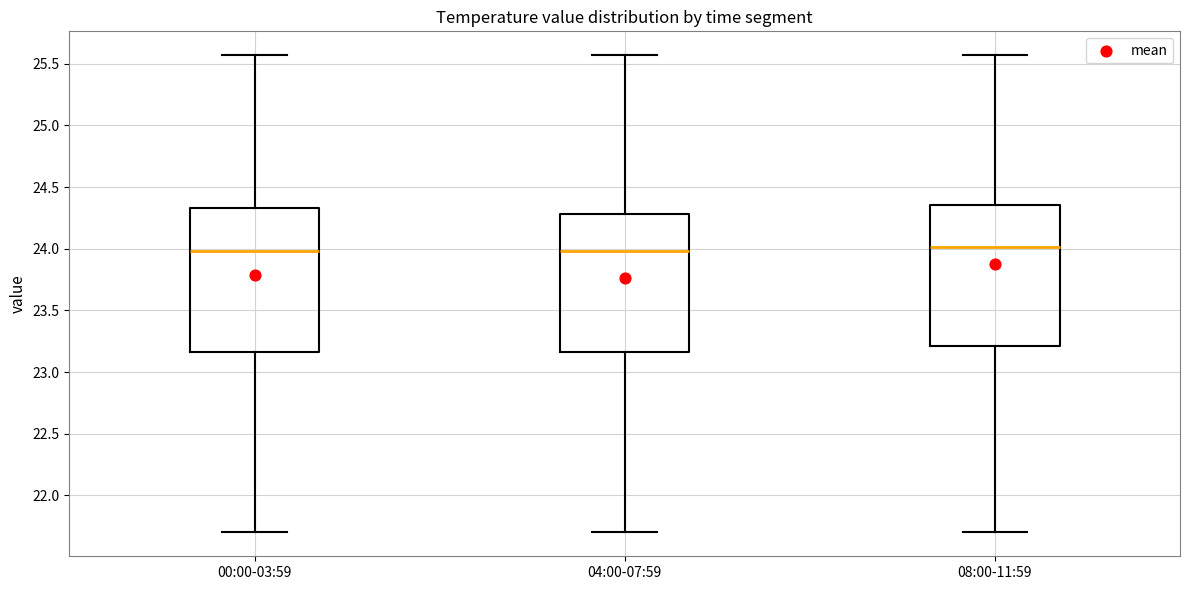

Where does the lower whisker of the box for 04:00-07:59 end on the y-axis? The values are not printed on the chart, so give them approximately, as read against the axis.

21.70